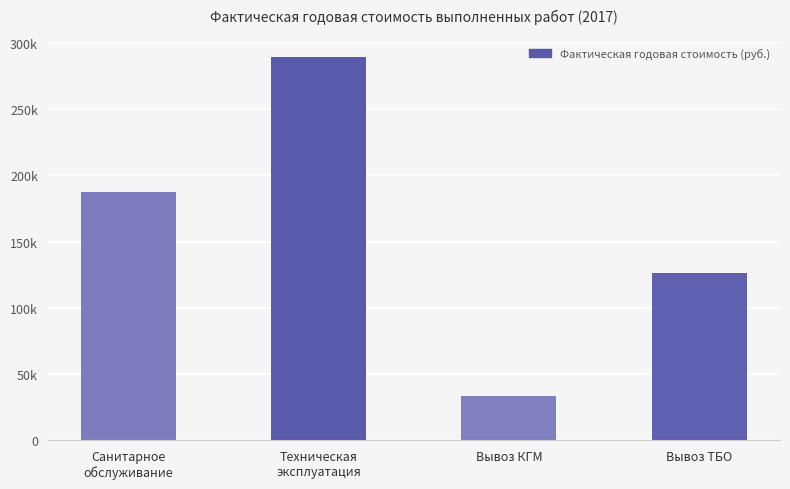

What is the average value?

159168.9